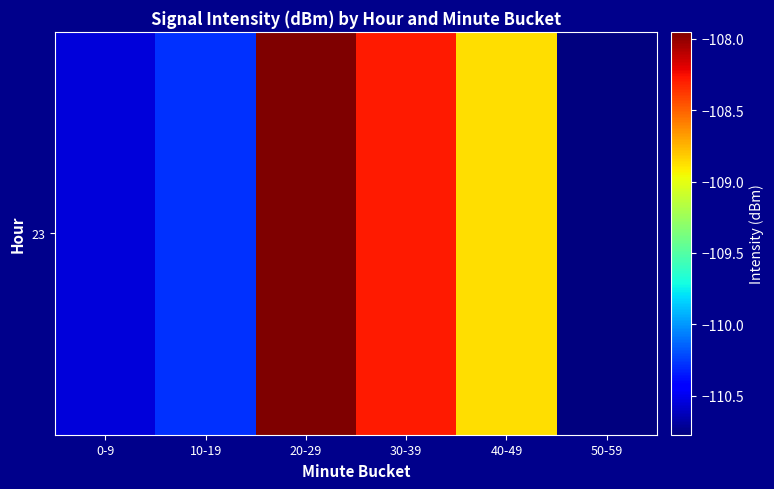

How many values are below -108?

5